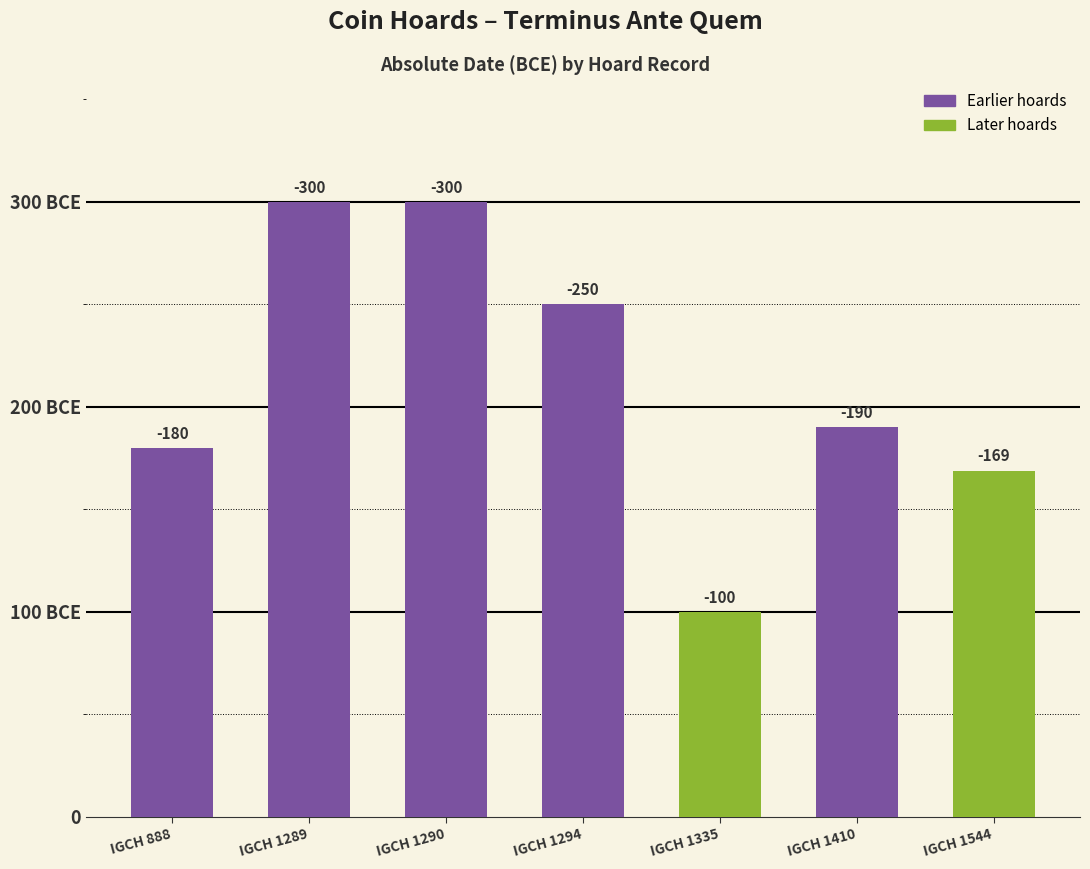

The value at IGCH 888 is 74. True or false?

False